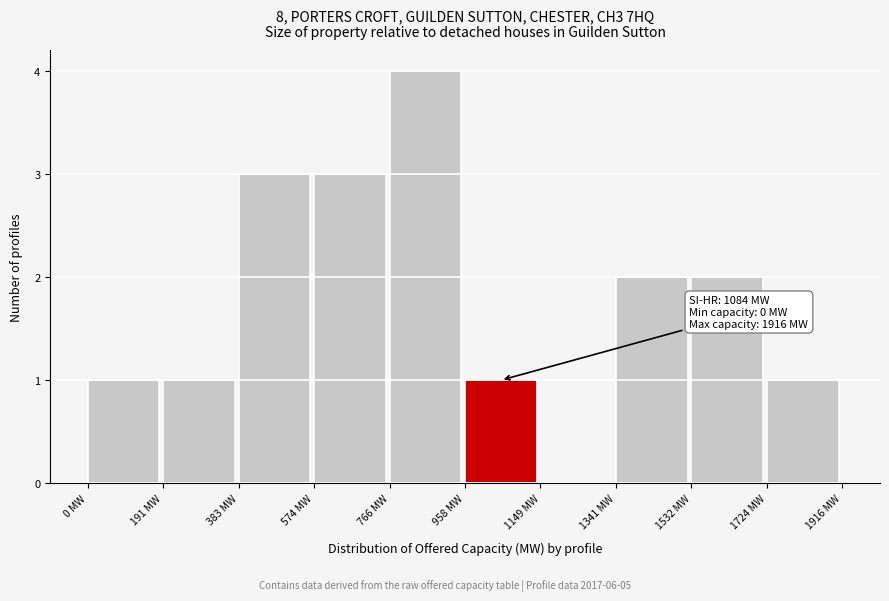

Over which range of the x-axis is the bar tallest?

760 to 960